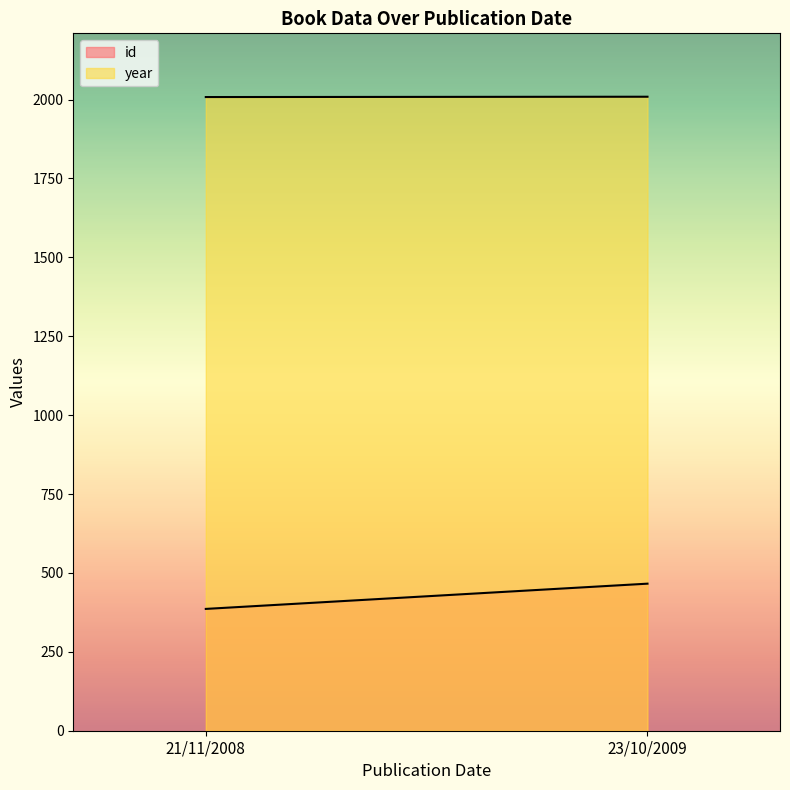

Reading left to right, list all the values displayed in this chart.

id: 23/10/2009=466	21/11/2008=386
year: 23/10/2009=2009	21/11/2008=2008